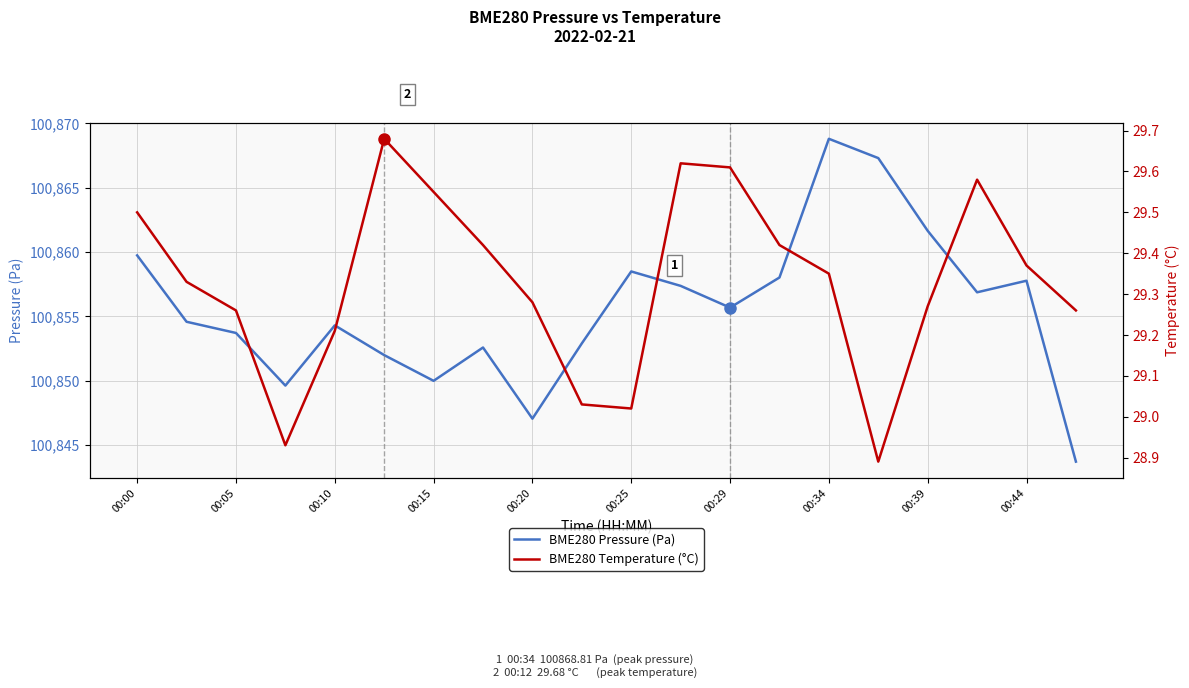

What is the minimum value for BME280 Pressure (Pa)?

100843.7